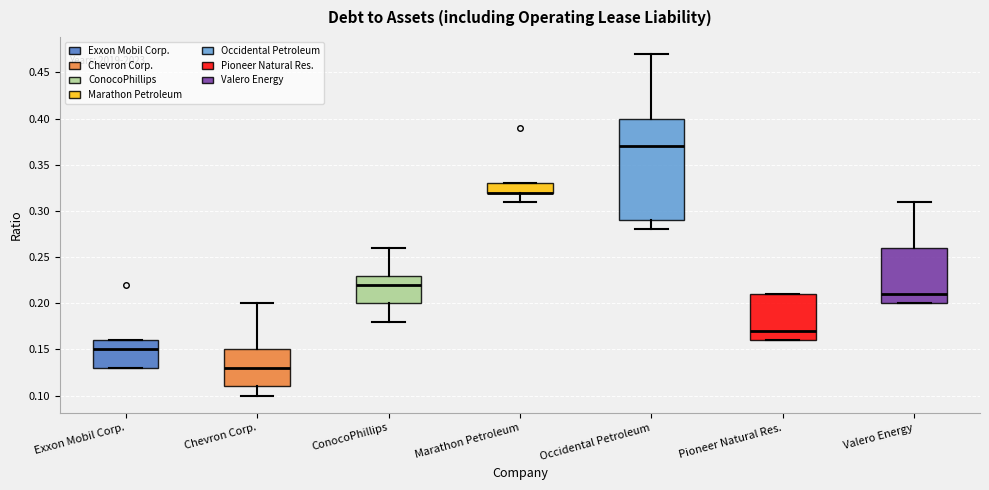

Where is the lower edge of the box for Valero Energy on the y-axis? The values are not printed on the chart, so give them approximately, as read against the axis.

0.20